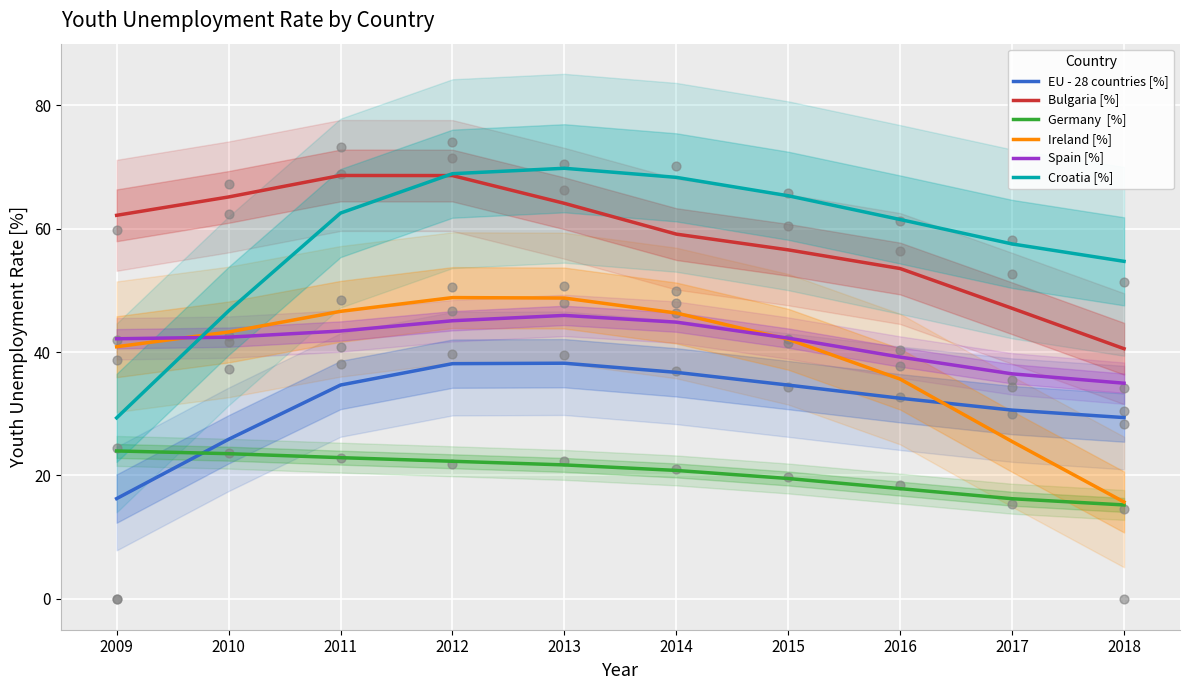

What are all the series names shown in the legend?

EU - 28 countries [%], Bulgaria [%], Germany  [%], Ireland [%], Spain [%], Croatia [%]